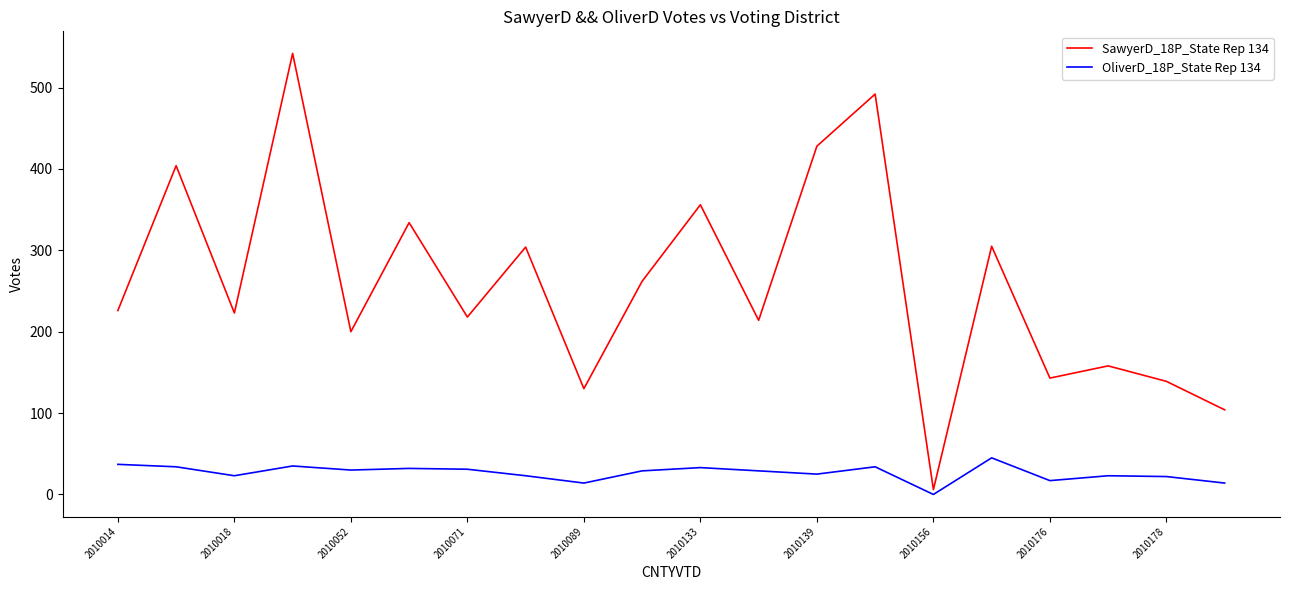

What is the greatest value displayed?

542